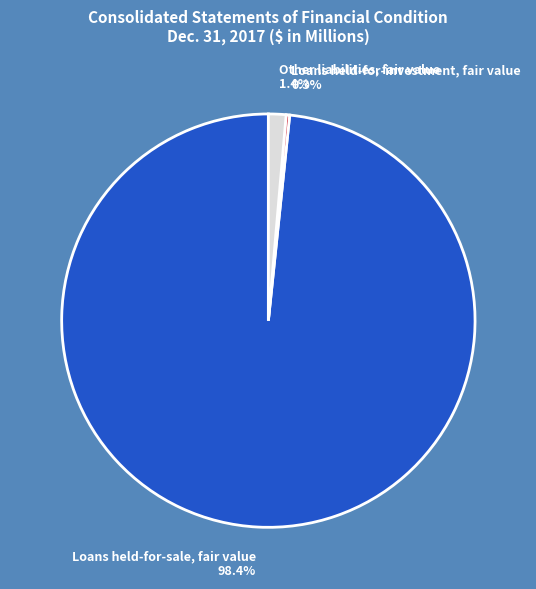

The Loans held-for-sale, fair value slice represents 98% of the pie. True or false?

True